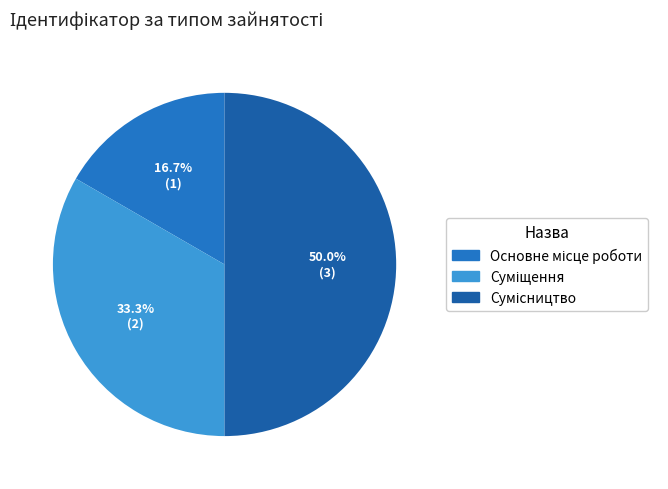

To the nearest percent, what is the difference between the largest and smallest slice percentages?

33%